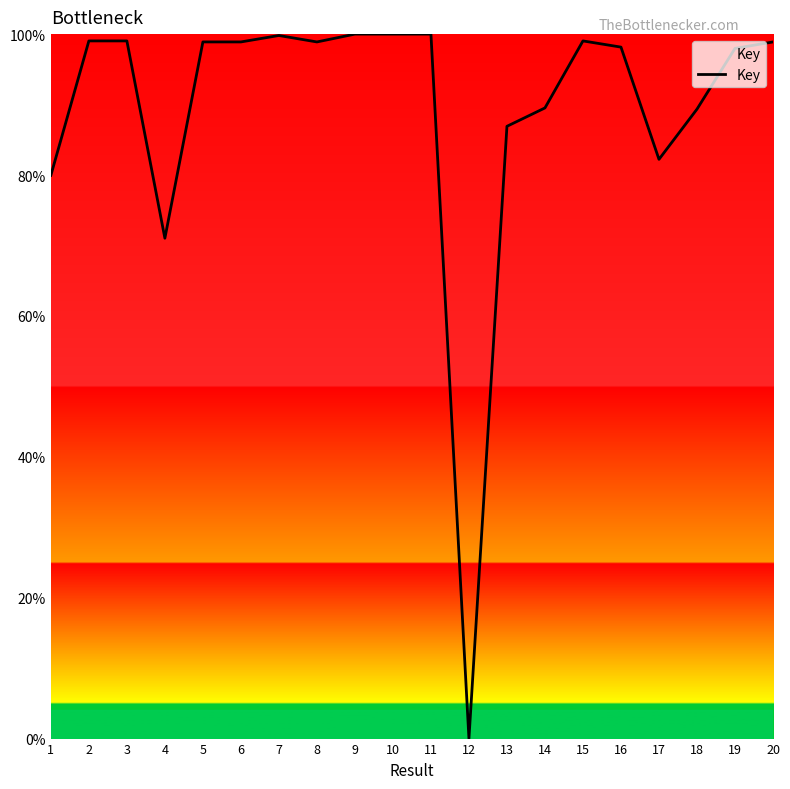

What is the average value?

89.4